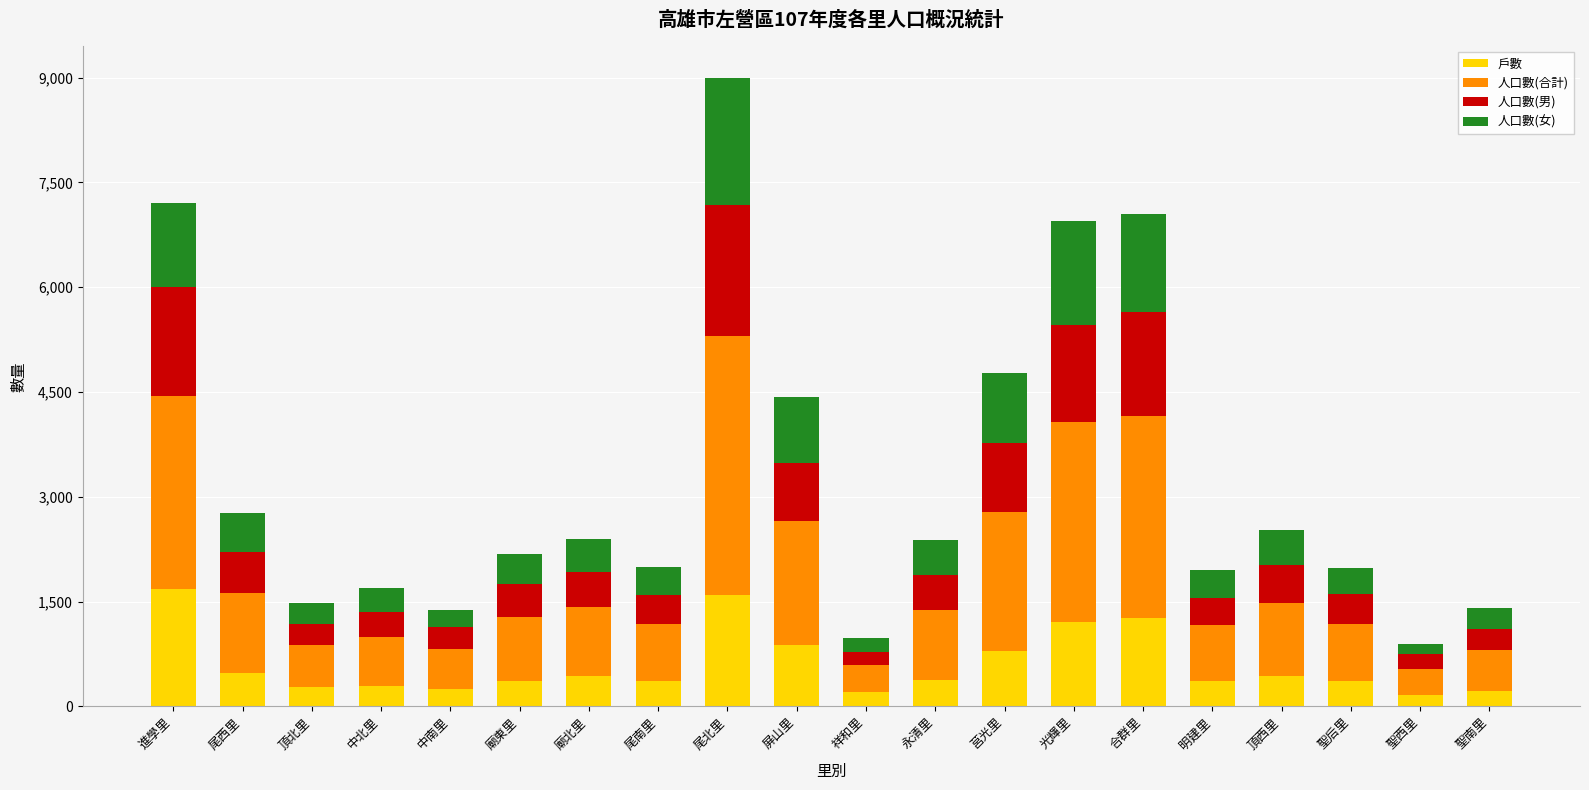

What is the sum of all 戶數 values?

12017